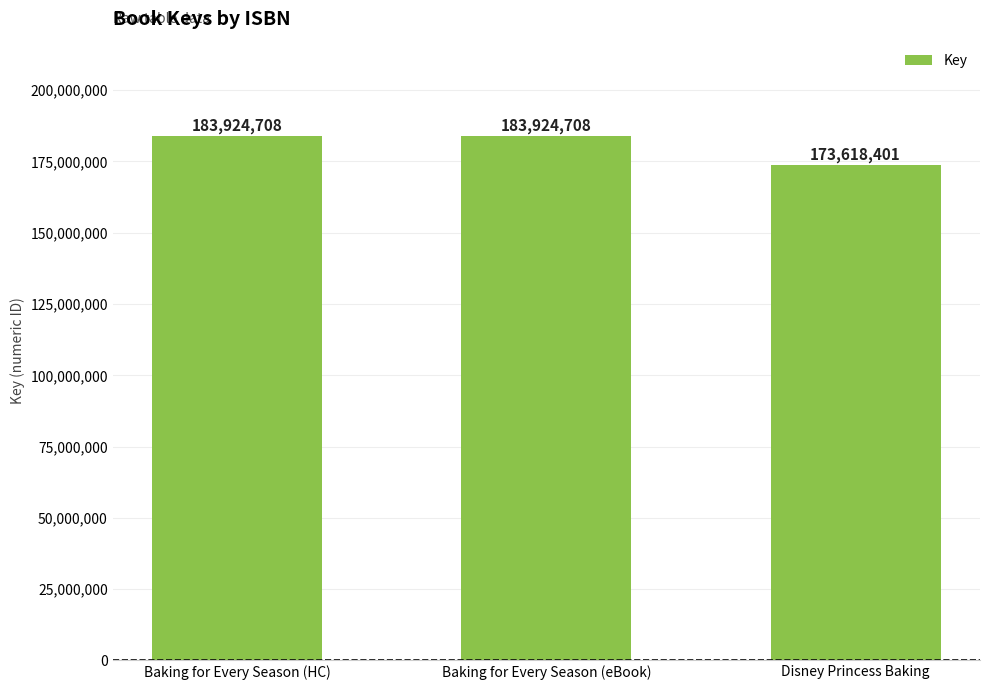

What is the label of the 2nd bar from the left?

Baking for Every Season (eBook)